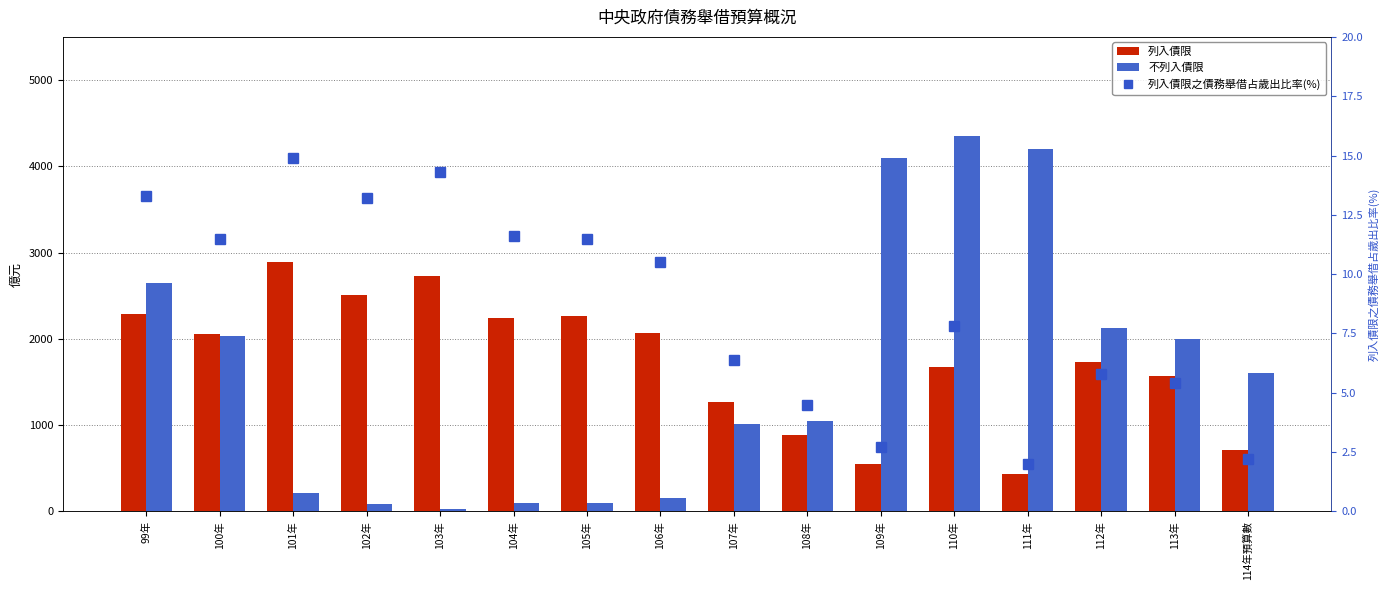

Is it true that 列入債限 equals 2885.0 at 101年?

True